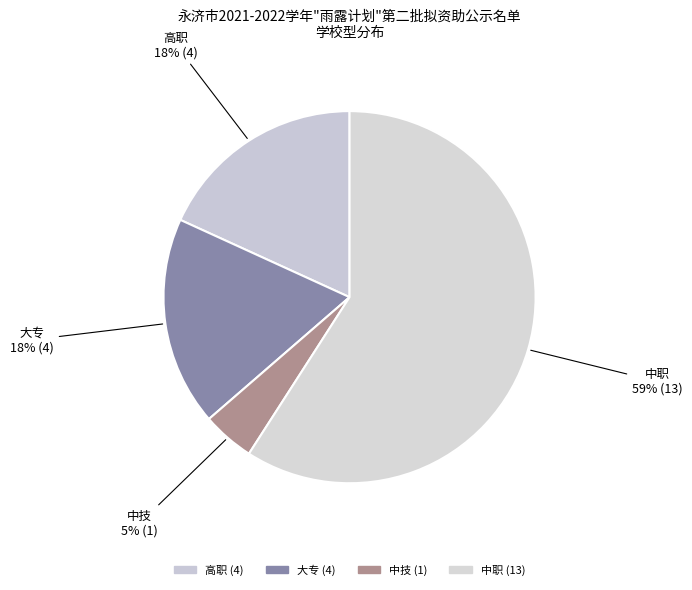

Rank the categories by value from lowest to highest.

中技, 高职, 大专, 中职